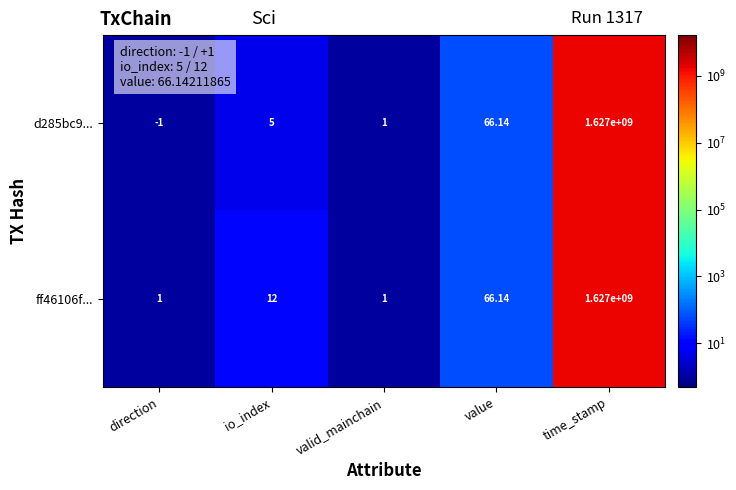

Is the value of d285bc9... at time_stamp greater than the value of ff46106f... at direction?

Yes